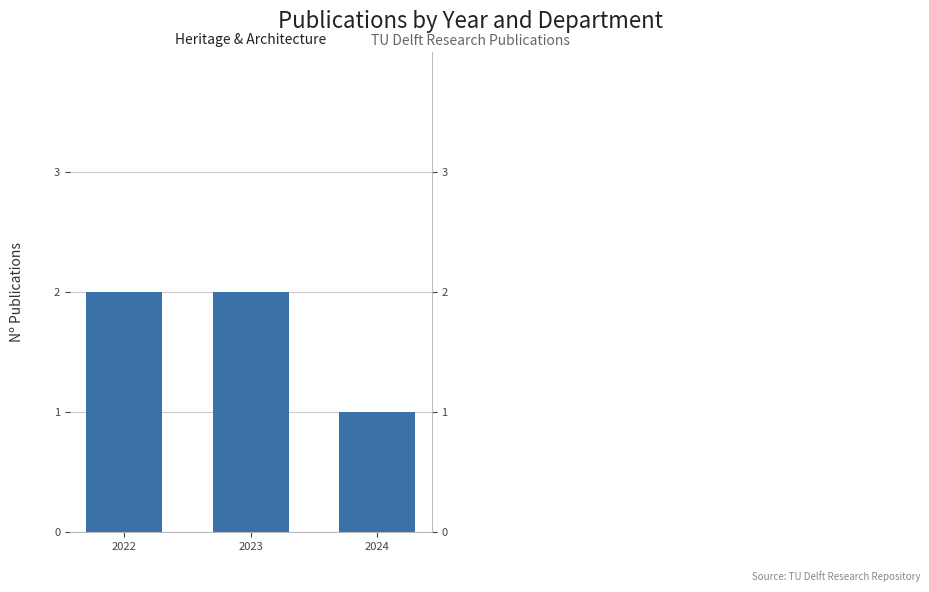

Are the bars grouped side by side (vs. stacked)?

No